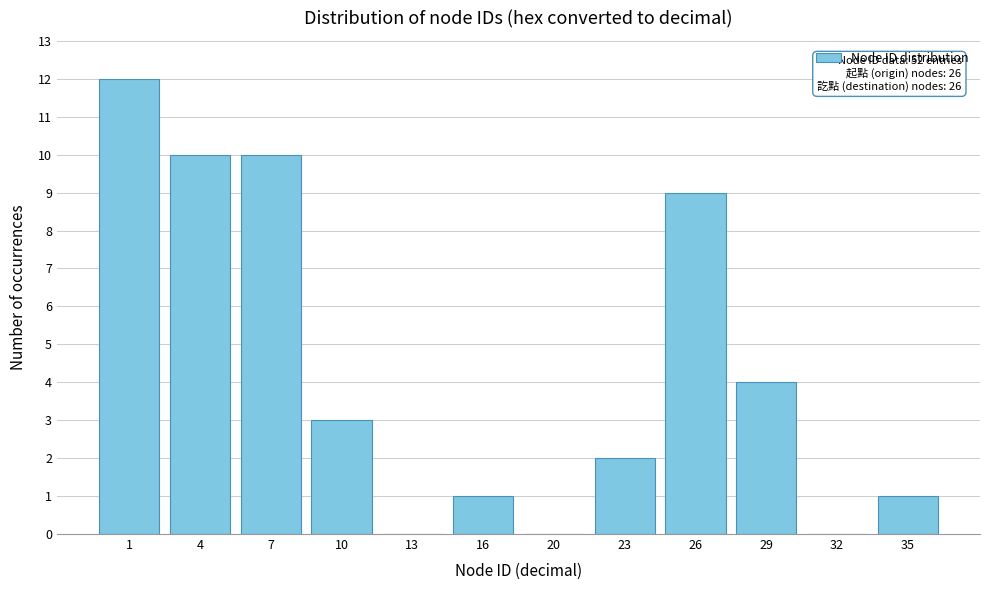

Reading left to right, list all the values displayed in this chart.

1=12	4=10	7=10	10=3	13=0	16=1	20=0	23=2	26=9	29=4	32=0	35=1